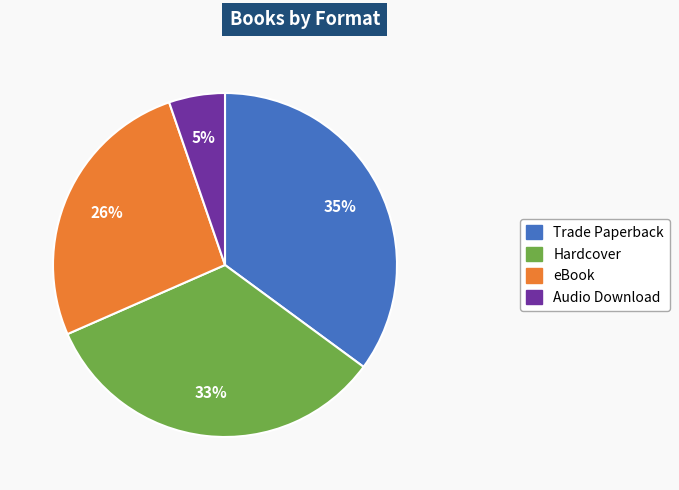

How many segments does this pie chart have?

4